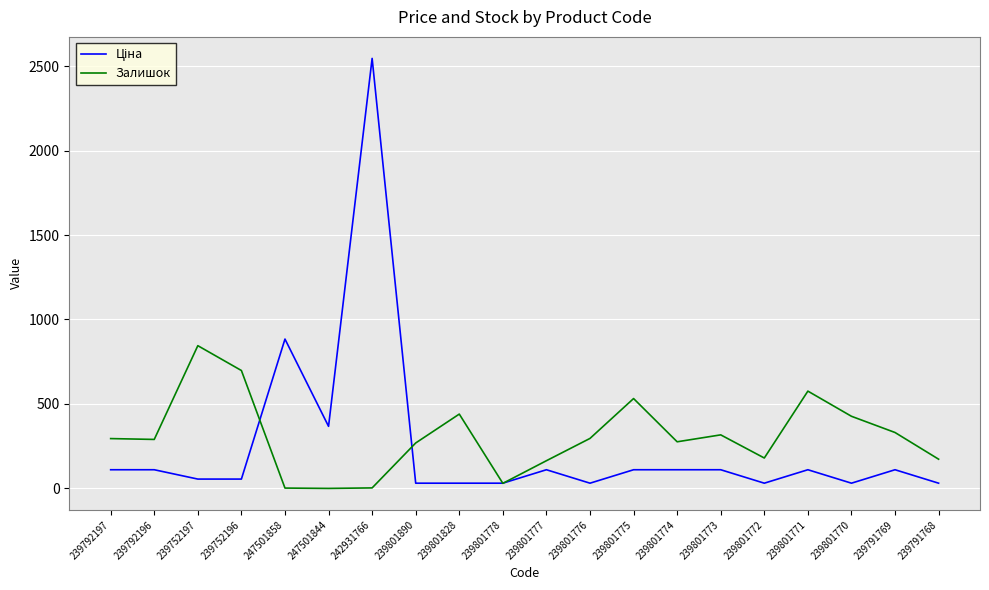

At which category is the sum across all series the highest?

242931766